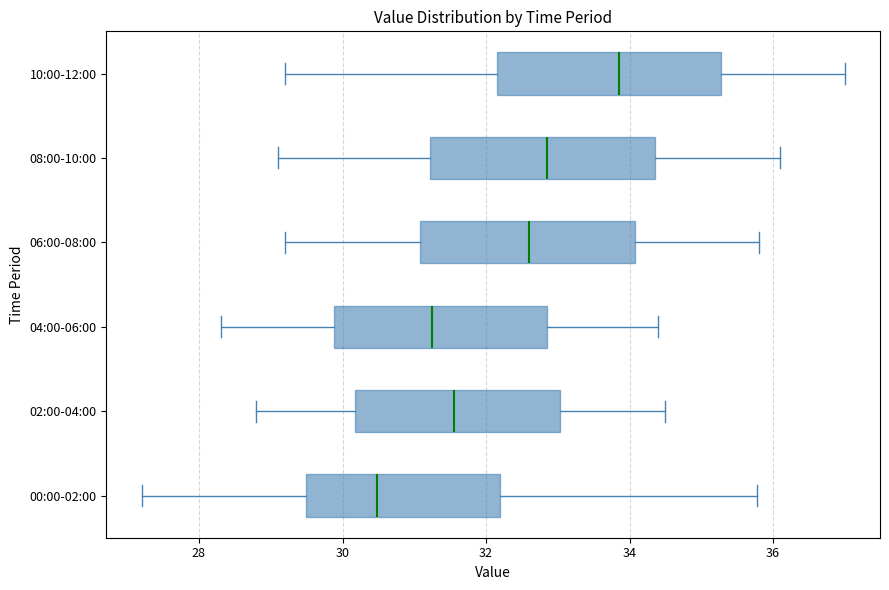

Reading bottom to top, read every box against the x-axis: the position of its median line, the range the box covers, and the ends of its whiskers. The values are not printed on the chart, so give them approximately, as read against the axis.

00:00-02:00: median 30.4, box 29.4 to 32.2, whiskers 27.2 to 35.8
02:00-04:00: median 31.6, box 30.2 to 33.0, whiskers 28.8 to 34.6
04:00-06:00: median 31.2, box 29.8 to 32.8, whiskers 28.4 to 34.4
06:00-08:00: median 32.6, box 31.0 to 34.0, whiskers 29.2 to 35.8
08:00-10:00: median 32.8, box 31.2 to 34.4, whiskers 29.2 to 36.2
10:00-12:00: median 33.8, box 32.2 to 35.2, whiskers 29.2 to 37.0